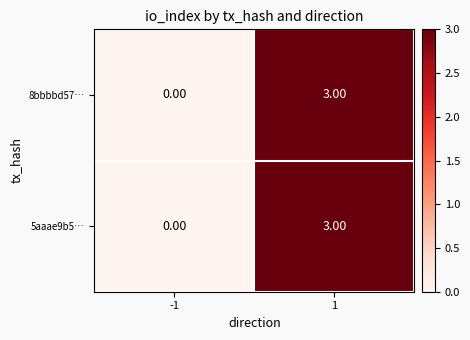

Is the value of 5aaae9b5… at -1 greater than the value of 8bbbbd57… at 1?

No